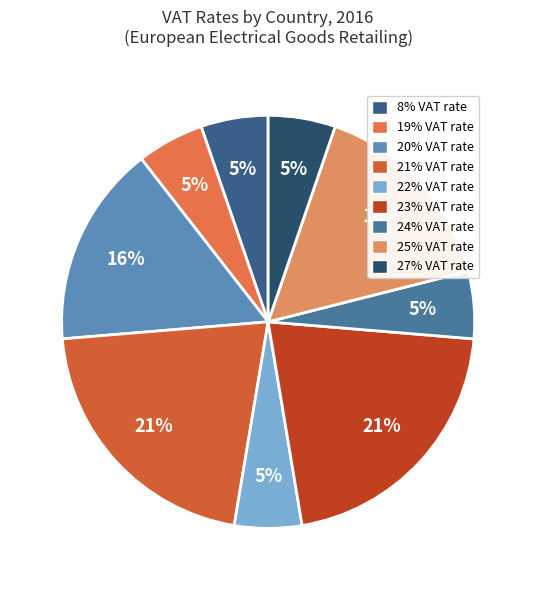

How many segments does this pie chart have?

9